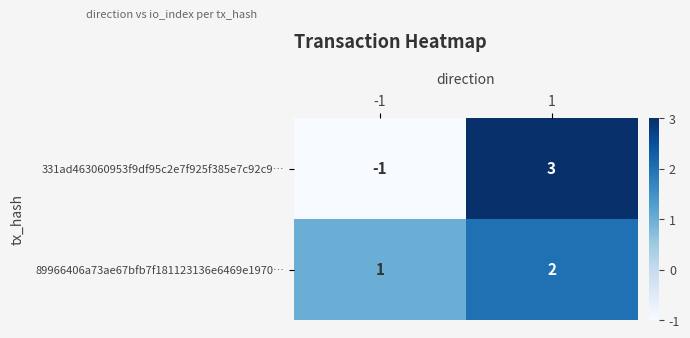

What is the total value across all series at 1?

5